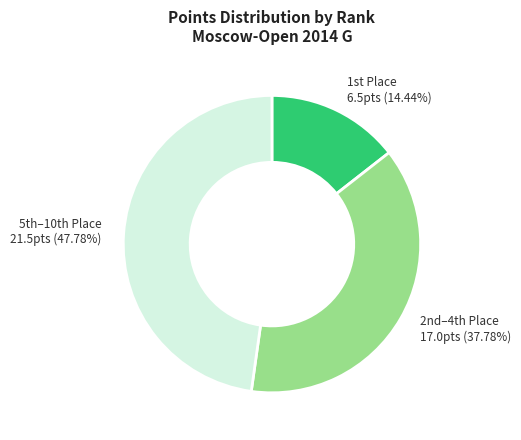

Does any single category account for the majority?

No